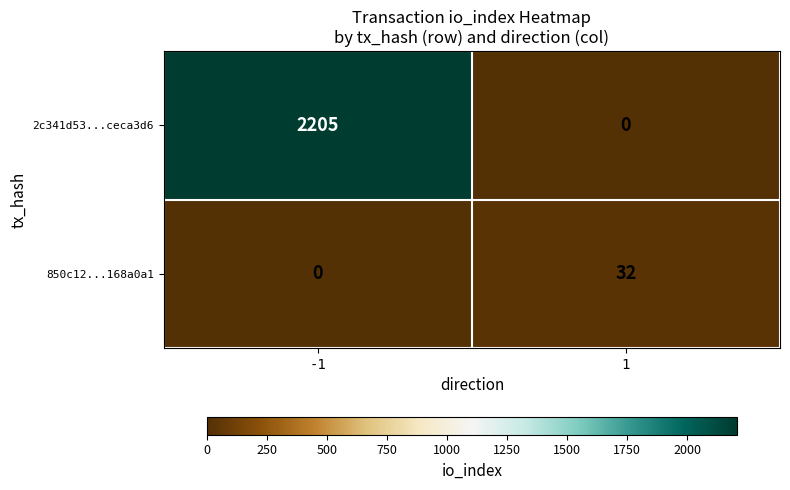

What is the greatest value displayed?

2205